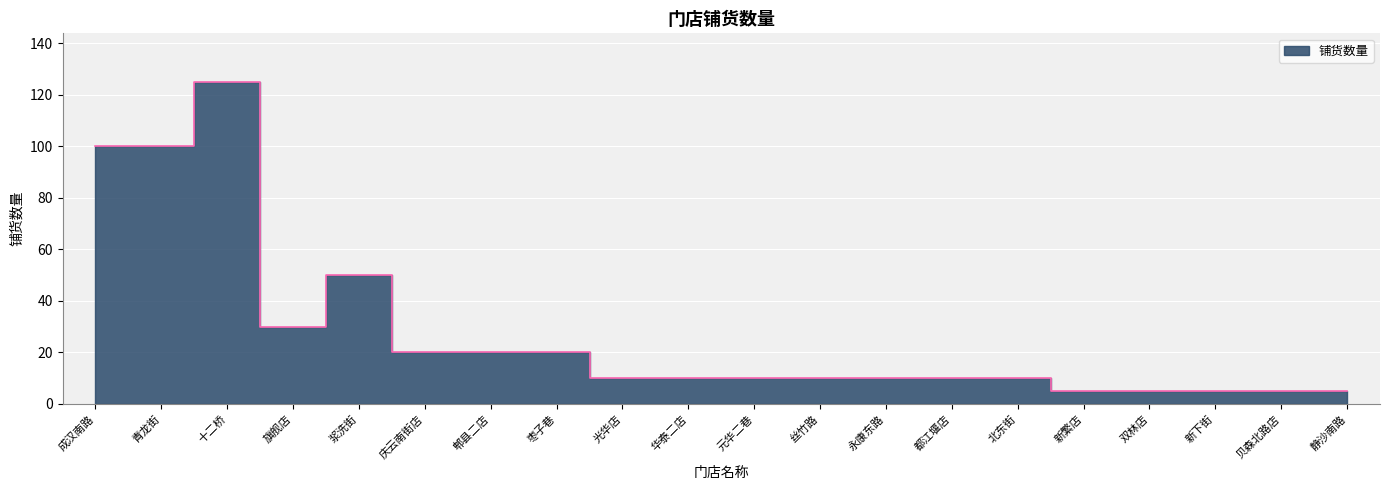

Reading left to right, transcribe all the data shown in this chart.

100	100	125	30	50	20	20	20	10	10	10	10	10	10	10	5	5	5	5	5